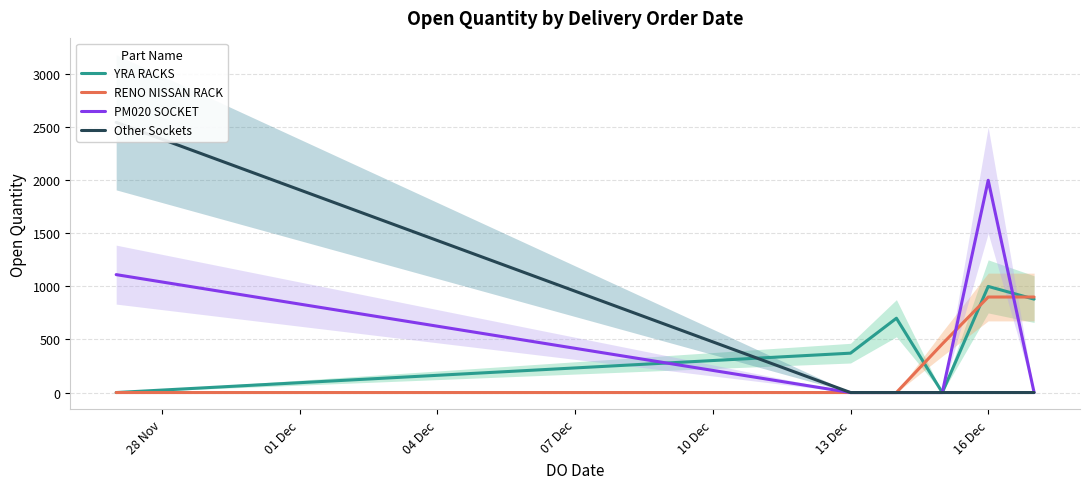

How many values in the PM020 SOCKET series exceed 0?

2